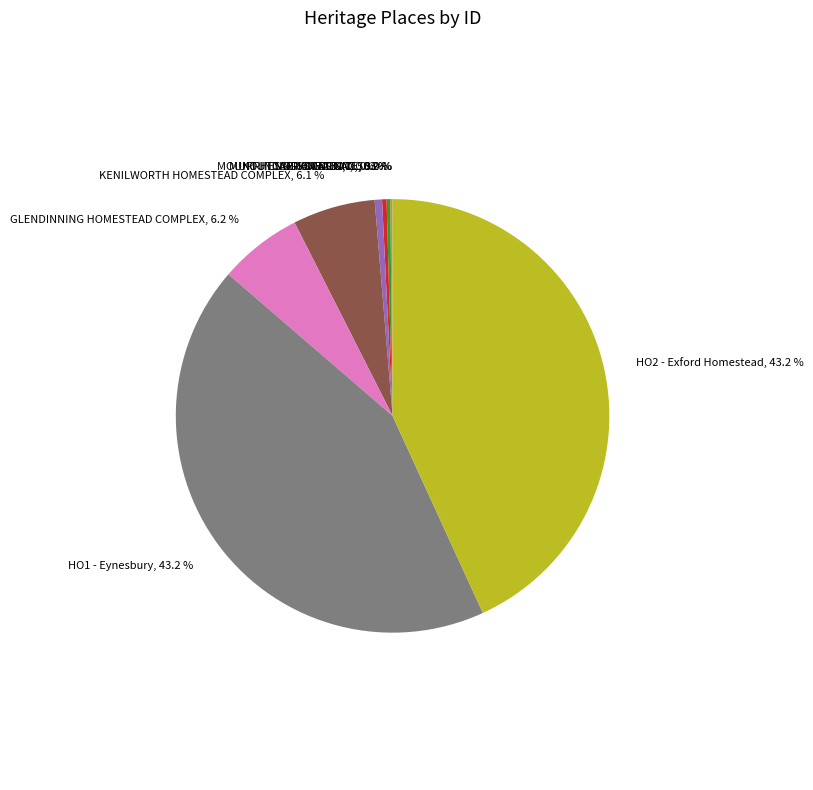

Combined, what portion of the pie is HO1 - Eynesbury, 43.2 % and MOUNT HESSE STATION, 0.5 %?

43.7%